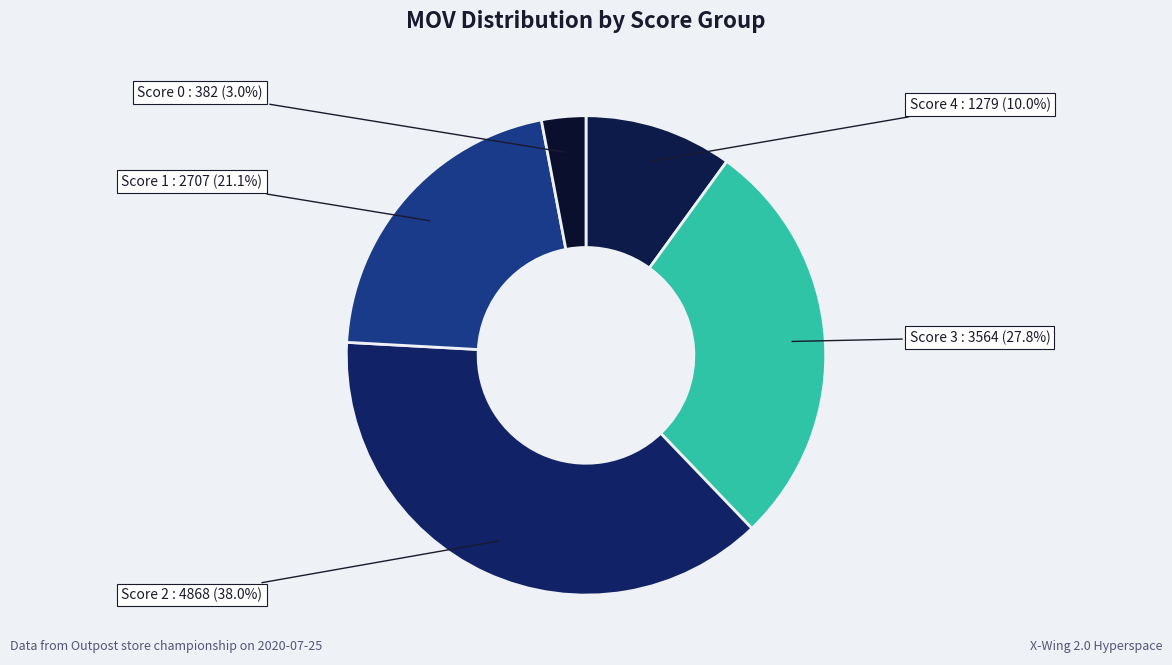

Does any single category account for the majority?

No